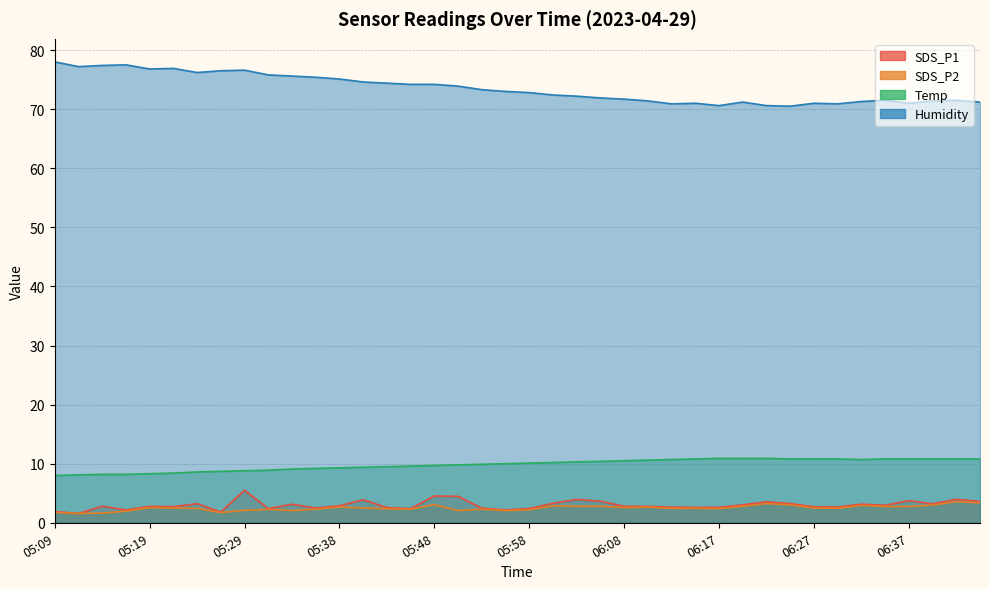

Which series has the largest range (max minus min)?

Humidity